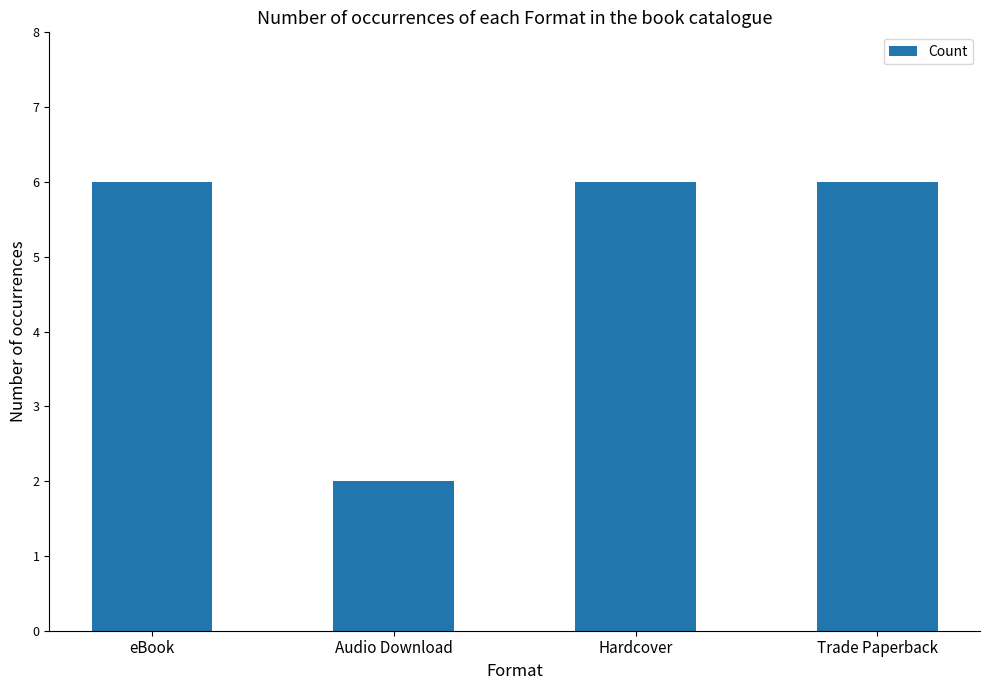

Is it true that the value at Audio Download is 2?

True